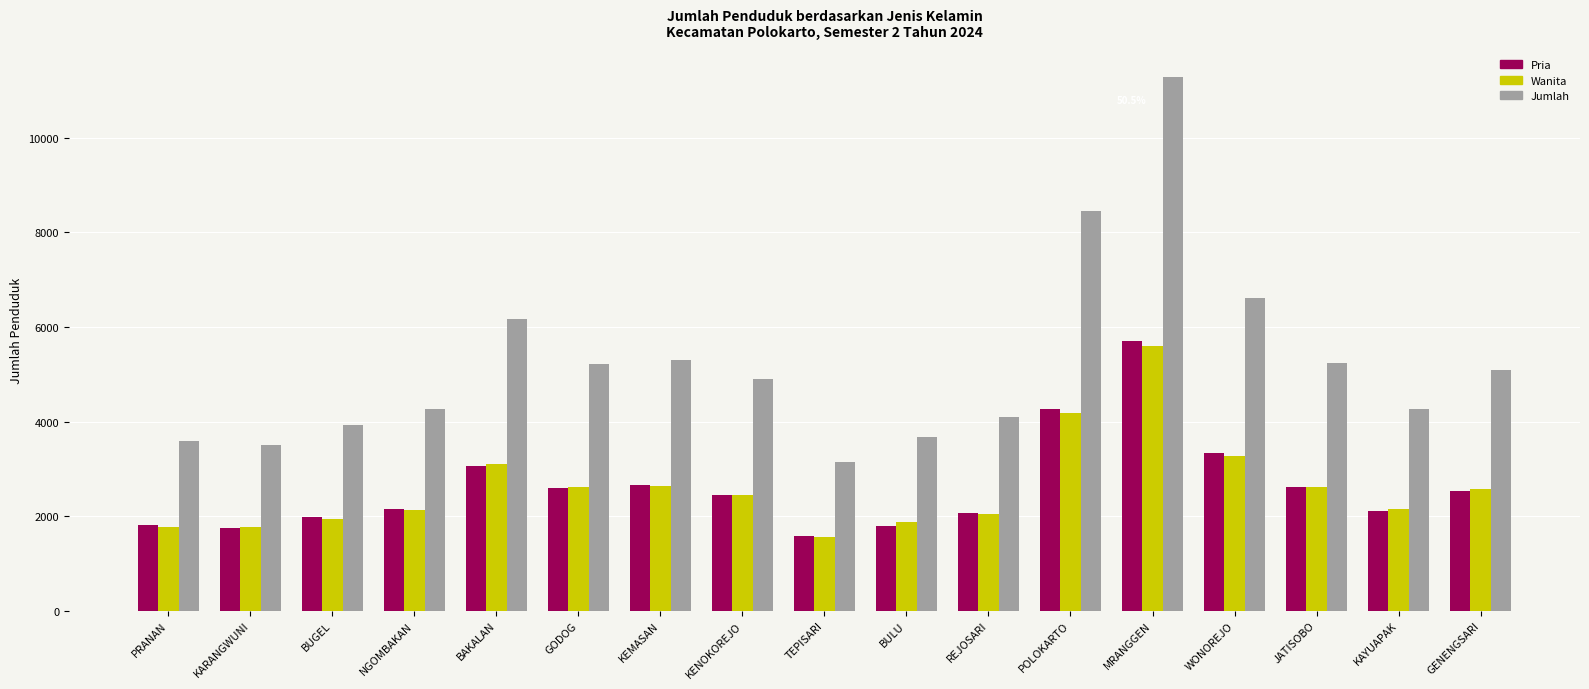

Where is Wanita nearest to the value 3575?

WONOREJO